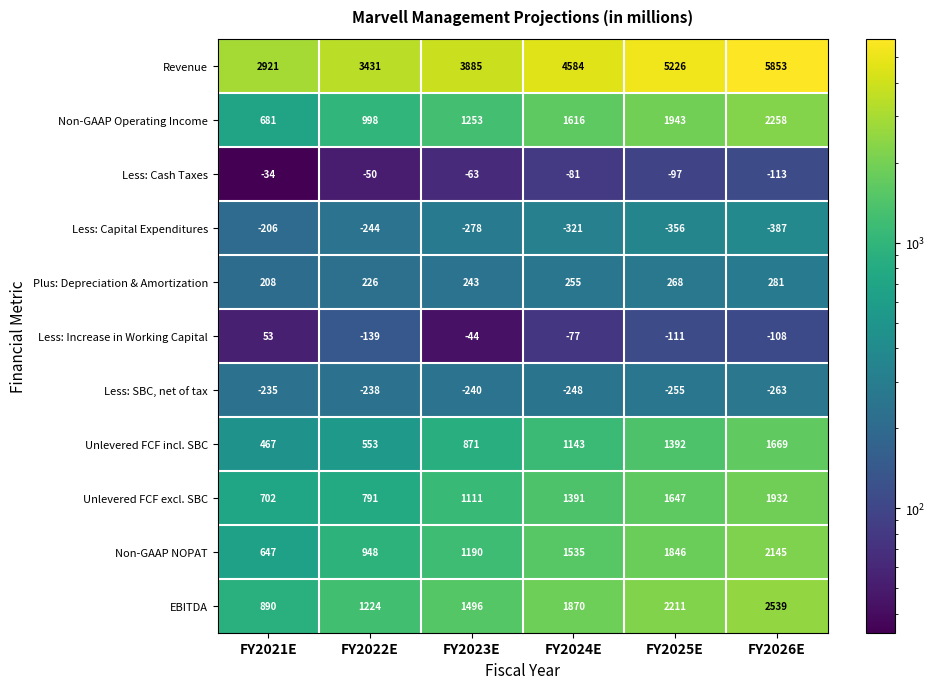

Between FY2023E and FY2025E, which series saw the biggest shift?

Revenue